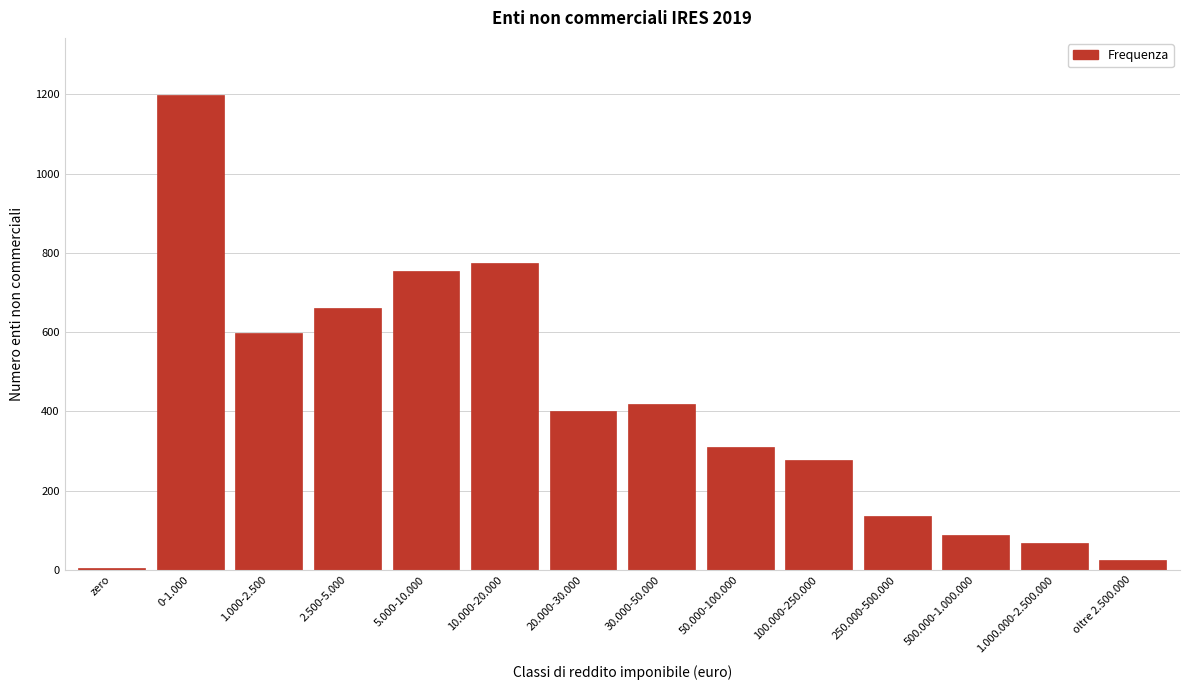

Reading right to left, list all the values displayed in this chart.

oltre 2.500.000=24	1.000.000-2.500.000=67	500.000-1.000.000=87	250.000-500.000=137	100.000-250.000=278	50.000-100.000=310	30.000-50.000=420	20.000-30.000=401	10.000-20.000=775	5.000-10.000=754	2.500-5.000=662	1.000-2.500=599	0-1.000=1199	zero=4